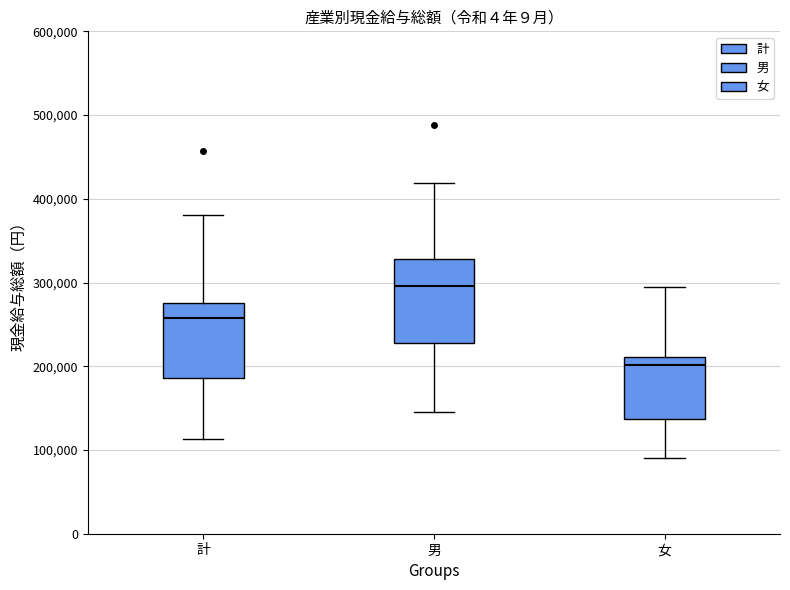

Where is the lower edge of the box for 男 on the y-axis? The values are not printed on the chart, so give them approximately, as read against the axis.

230000